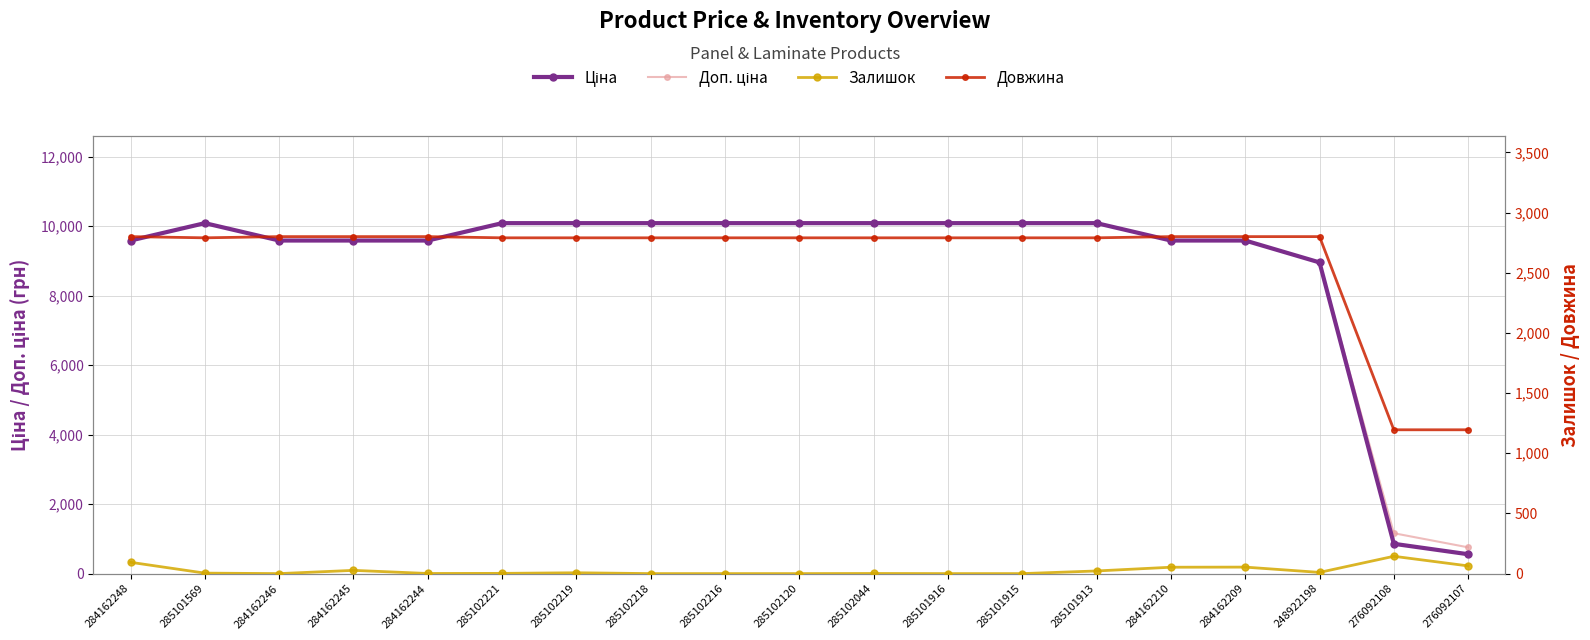

Is this an area chart (filled region under the line)?

No